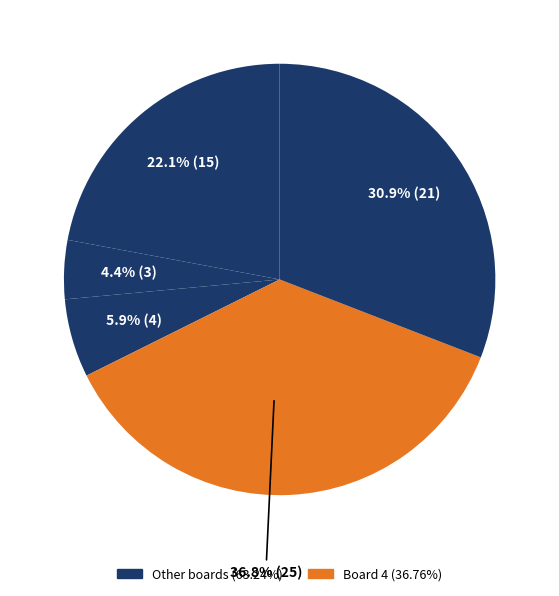

How many segments does this pie chart have?

5